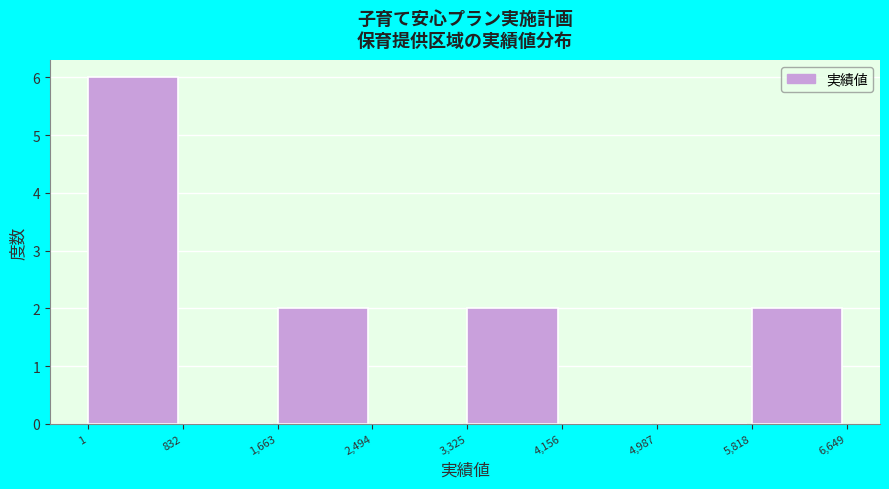

Reading left to right, transcribe this chart: for each bar, give the range it covers on the x-axis and its height. The values are not printed on the chart, so give them approximately, as read against the axis.

1 to 832: 6
832 to 1,663: 0
1,663 to 2,494: 2
2,494 to 3,325: 0
3,325 to 4,156: 2
4,156 to 4,987: 0
4,987 to 5,818: 0
5,818 to 6,649: 2